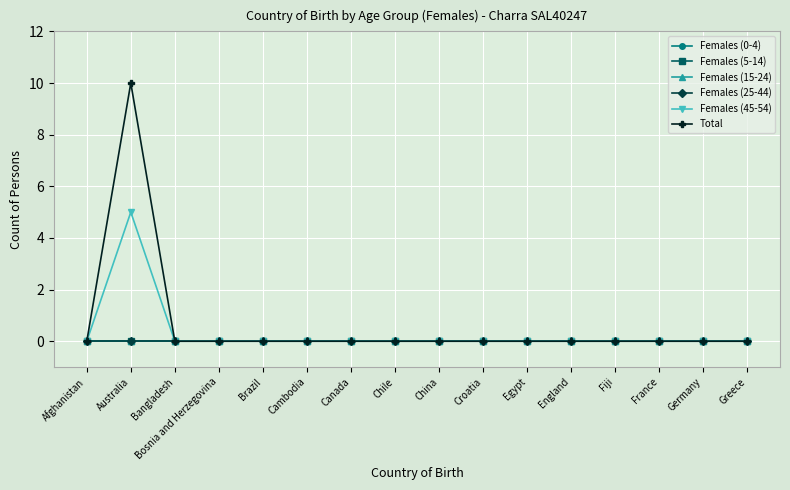

Is this an area chart (filled region under the line)?

No